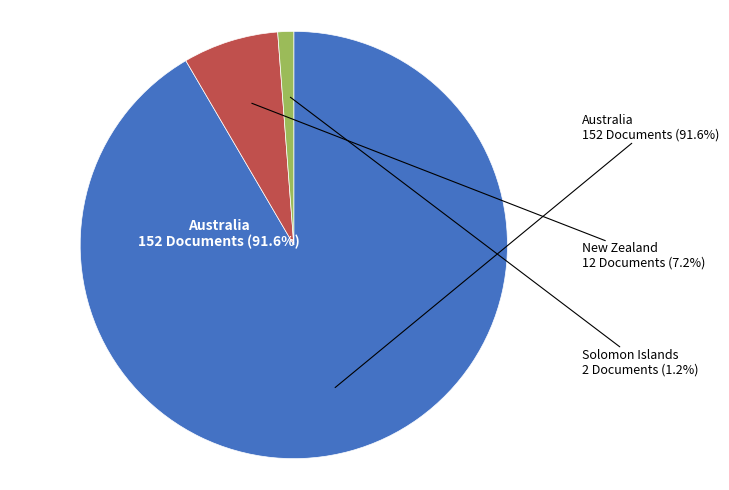

To the nearest percent, what portion does Australia represent?

92%